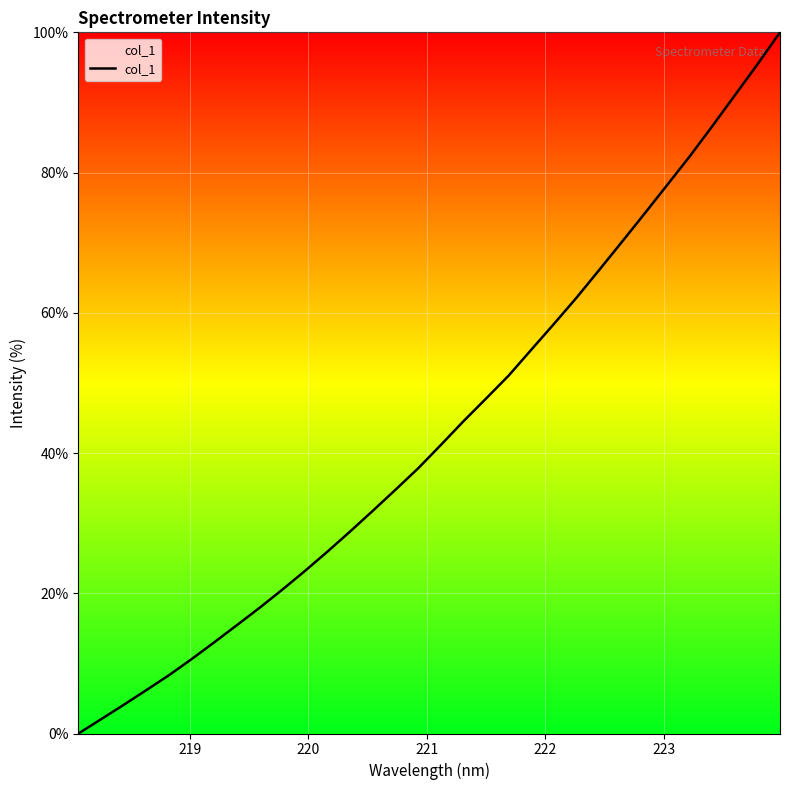

What is the difference between the maximum and minimum values?

100.0